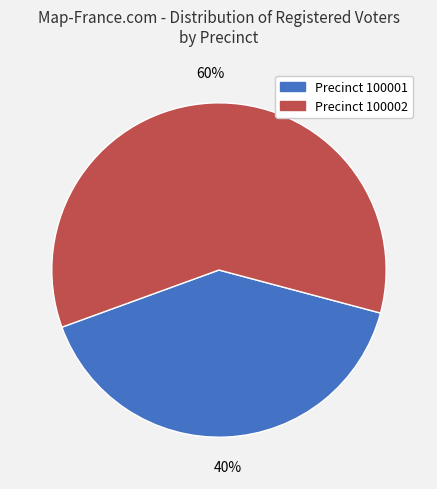

Does any single category account for the majority?

Yes